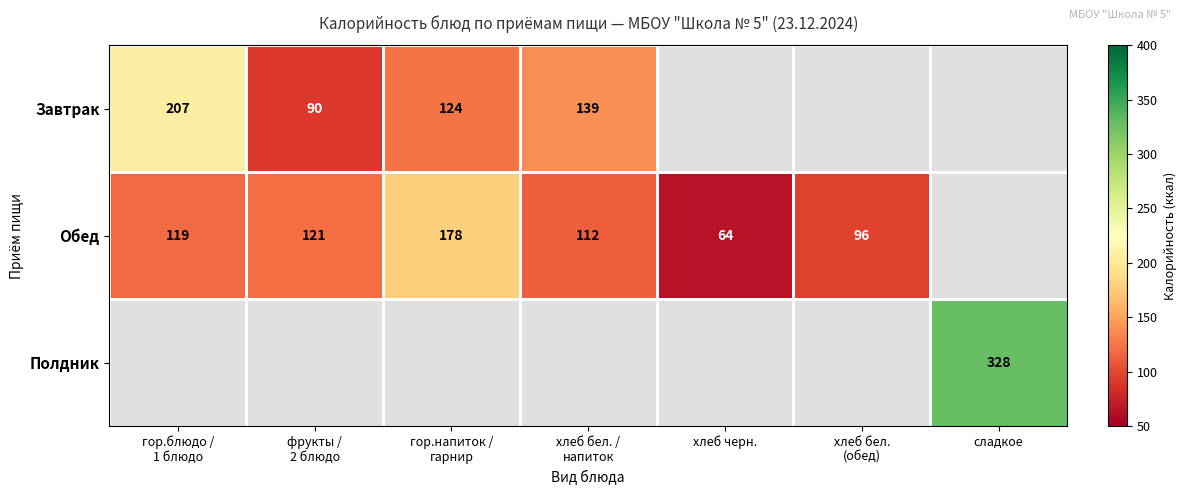

How many categories are shown in the chart?

7